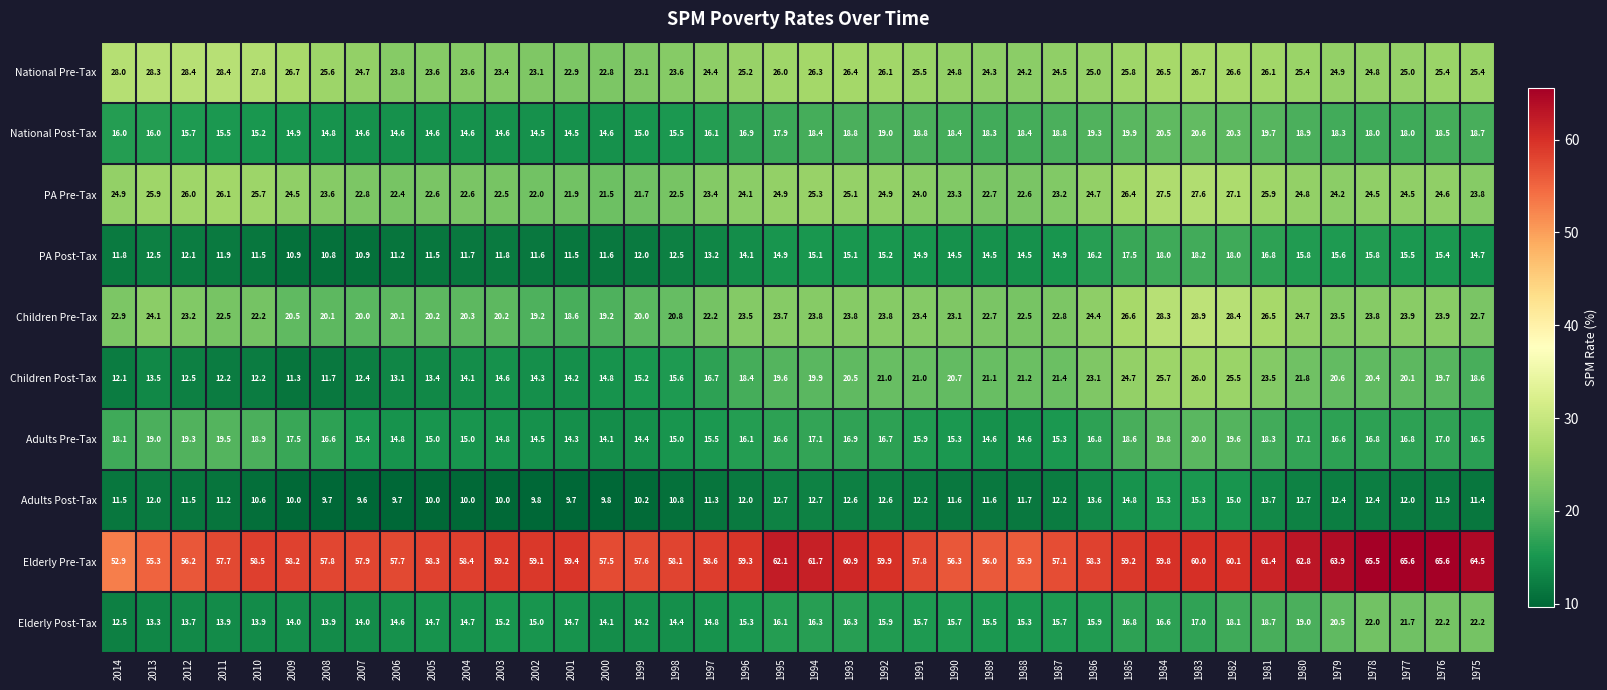

True or false: National Pre-Tax has a value of 25.2 at 1996.

True